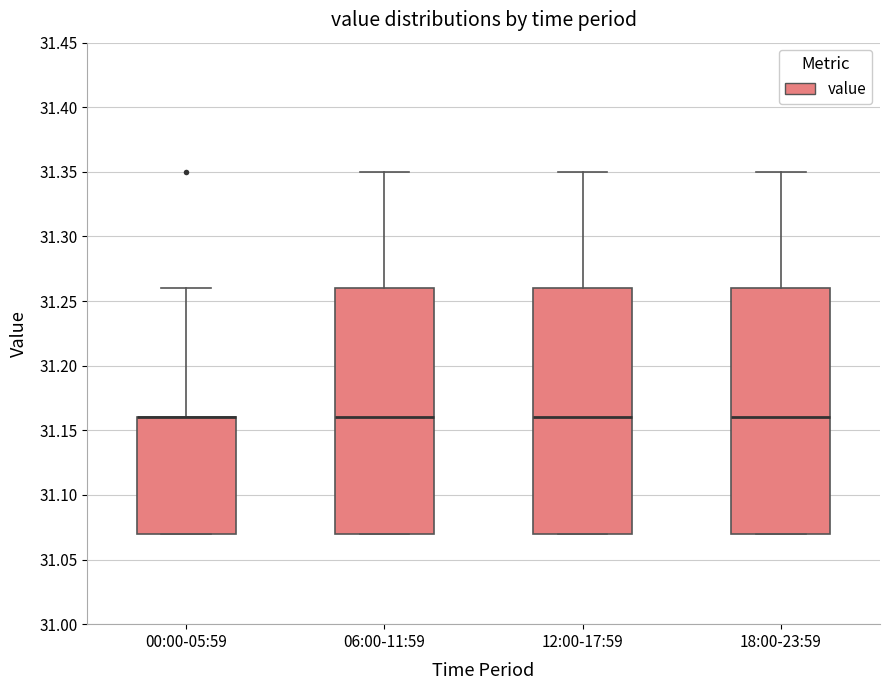

Where is the lower edge of the box for 18:00-23:59 on the y-axis? The values are not printed on the chart, so give them approximately, as read against the axis.

31.07